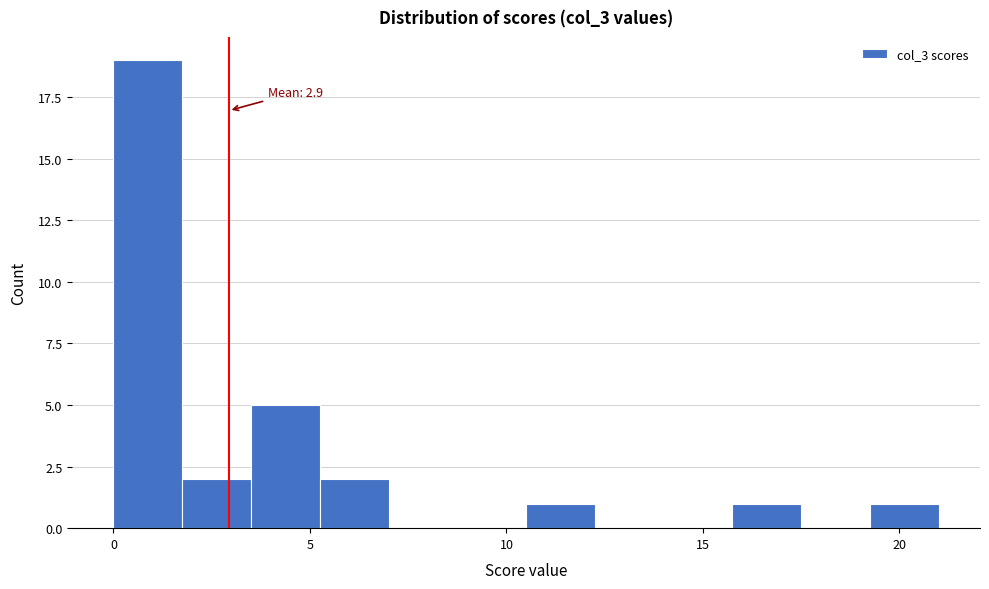

Read against the x-axis, roughly where is the centre of the tallest bar?

1.0